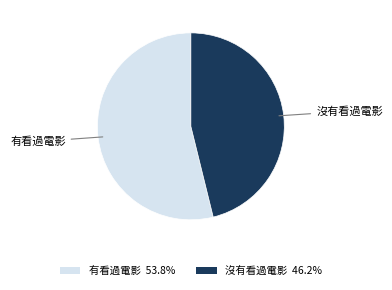

Does any single category account for the majority?

Yes